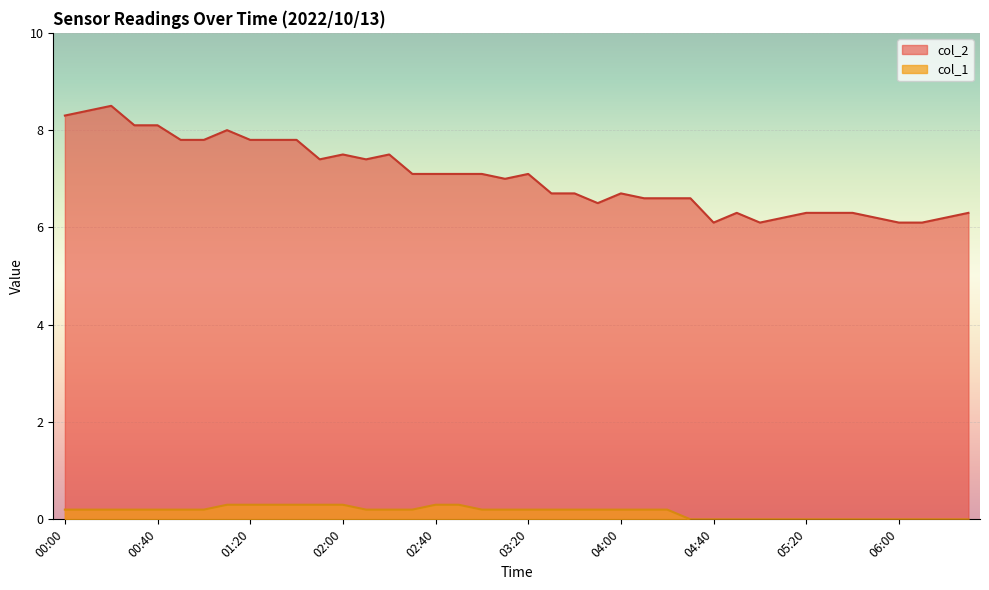

Reading left to right, what are all the values shown in this chart?

col_2: 00:00=8.3	00:10=8.4	00:20=8.5	00:30=8.1	00:40=8.1	00:50=7.8	01:00=7.8	01:10=8.0	01:20=7.8	01:30=7.8	01:40=7.8	01:50=7.4	02:00=7.5	02:10=7.4	02:20=7.5	02:30=7.1	02:40=7.1	02:50=7.1	03:00=7.1	03:10=7.0	03:20=7.1	03:30=6.7	03:40=6.7	03:50=6.5	04:00=6.7	04:10=6.6	04:20=6.6	04:30=6.6	04:40=6.1	04:50=6.3	05:00=6.1	05:10=6.2	05:20=6.3	05:30=6.3	05:40=6.3	05:50=6.2	06:00=6.1	06:10=6.1	06:20=6.2	06:30=6.3
col_1: 00:00=0.2	00:10=0.2	00:20=0.2	00:30=0.2	00:40=0.2	00:50=0.2	01:00=0.2	01:10=0.3	01:20=0.3	01:30=0.3	01:40=0.3	01:50=0.3	02:00=0.3	02:10=0.2	02:20=0.2	02:30=0.2	02:40=0.3	02:50=0.3	03:00=0.2	03:10=0.2	03:20=0.2	03:30=0.2	03:40=0.2	03:50=0.2	04:00=0.2	04:10=0.2	04:20=0.2	04:30=0.0	04:40=0.0	04:50=0.0	05:00=0.0	05:10=0.0	05:20=0.0	05:30=0.0	05:40=0.0	05:50=0.0	06:00=0.0	06:10=0.0	06:20=0.0	06:30=0.0